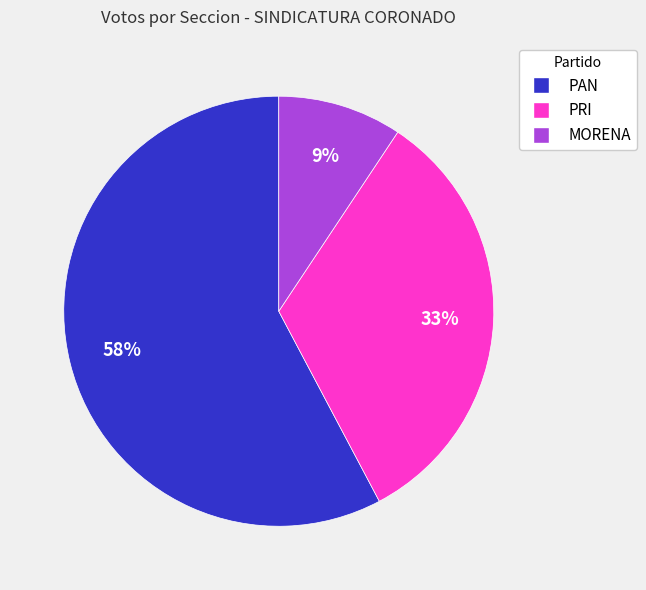

Is there a majority slice in this chart?

Yes